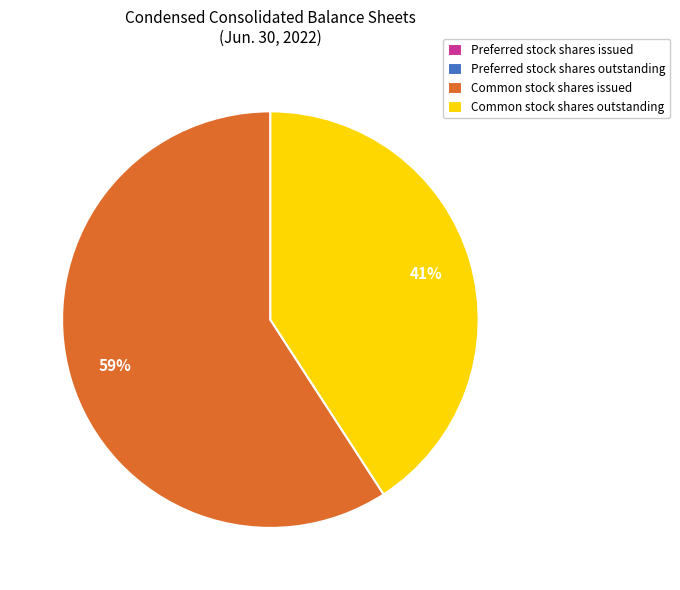

Which category has the biggest portion of the pie?

Common stock shares issued